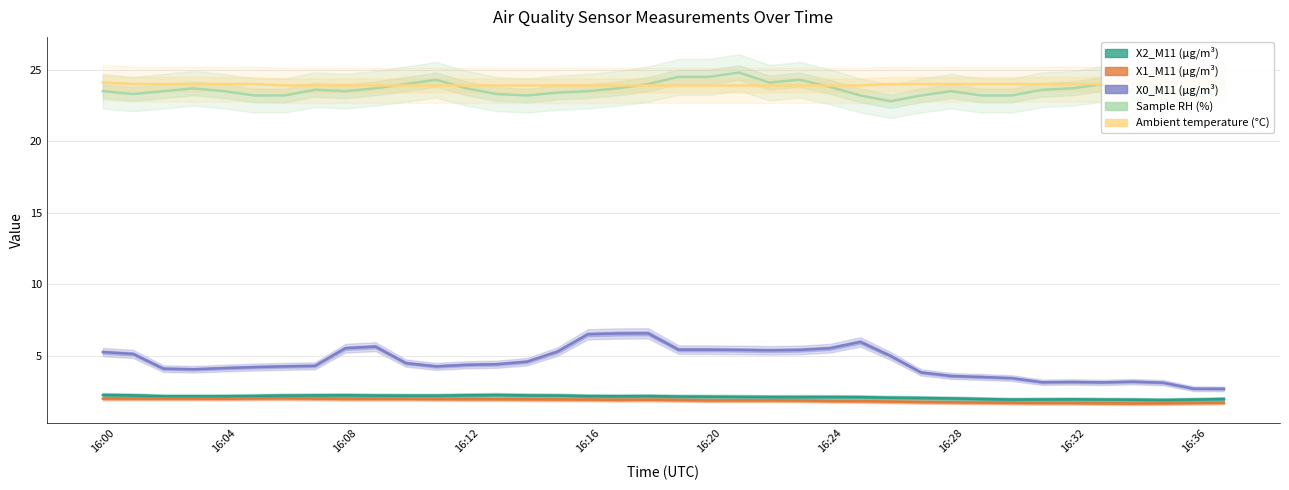

Where is X1_M11 (μg/m³) nearest to the value 1?

34